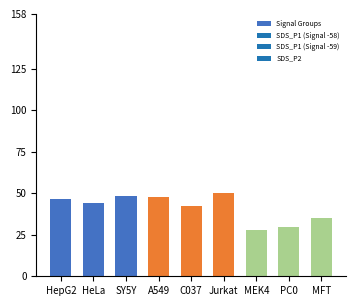

What is the label of the 5th bar from the left?

C037